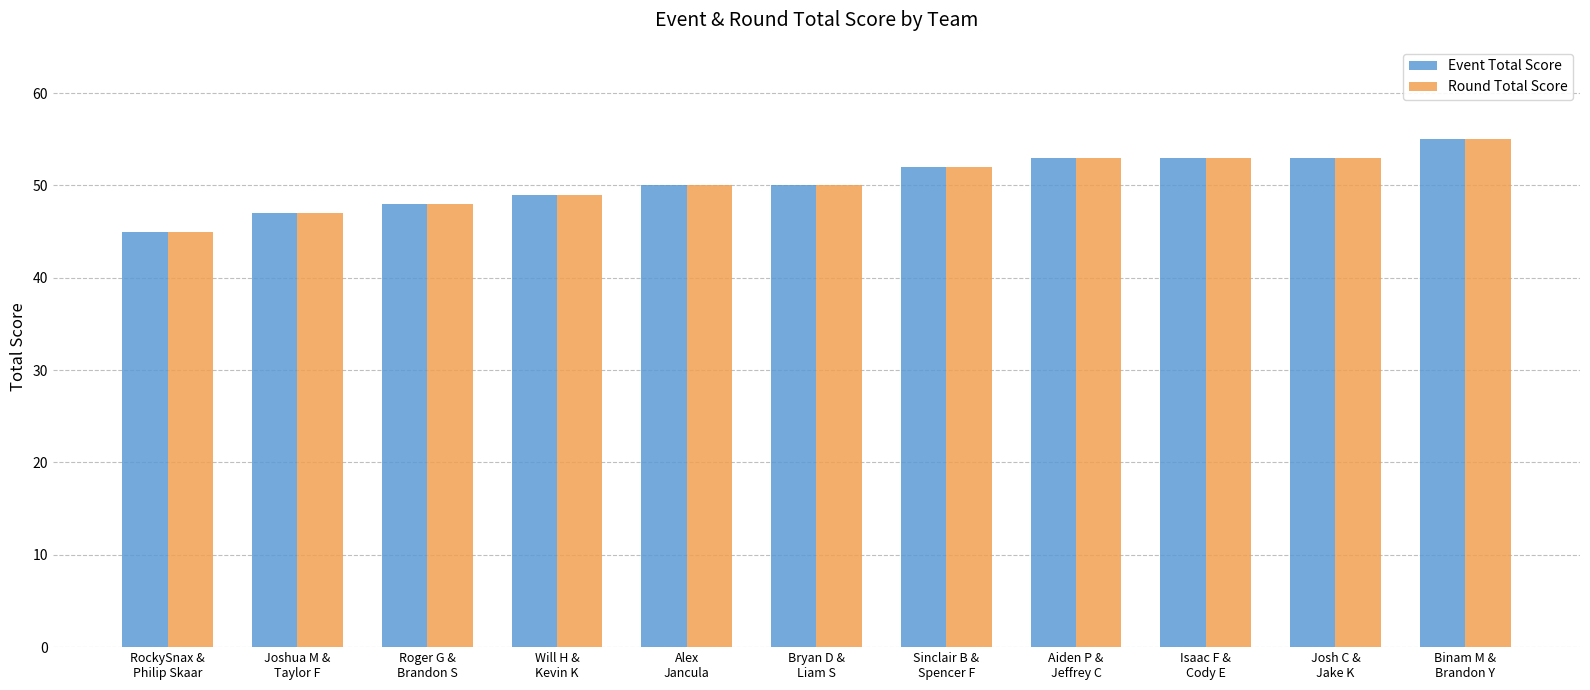

Does the chart contain any negative values?

No